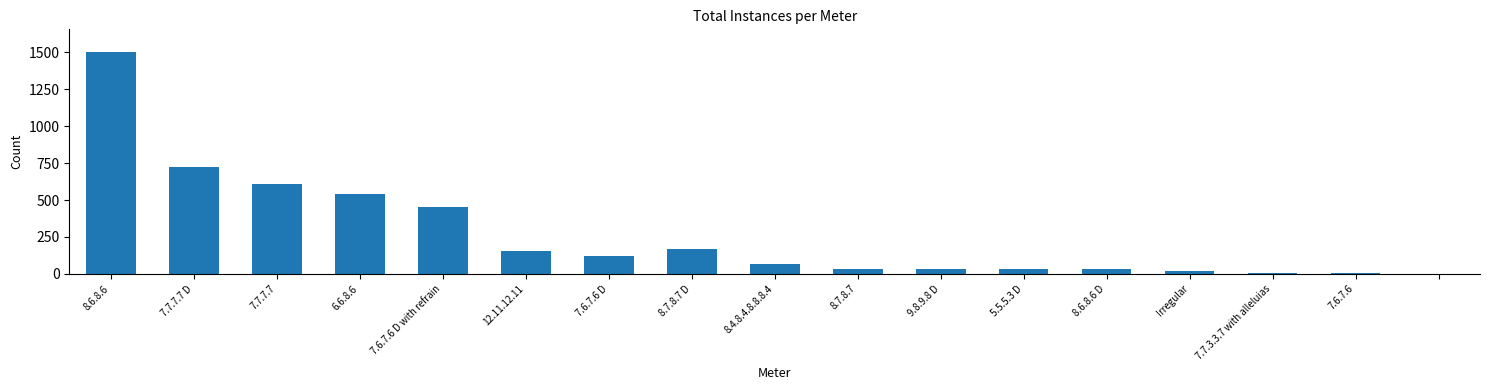

What is the maximum value shown in the chart?

1506